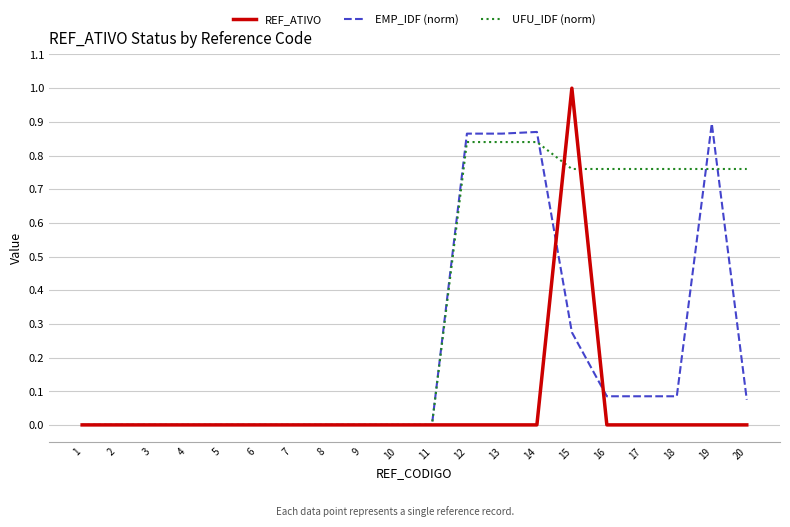

At which category is the sum across all series the highest?

15